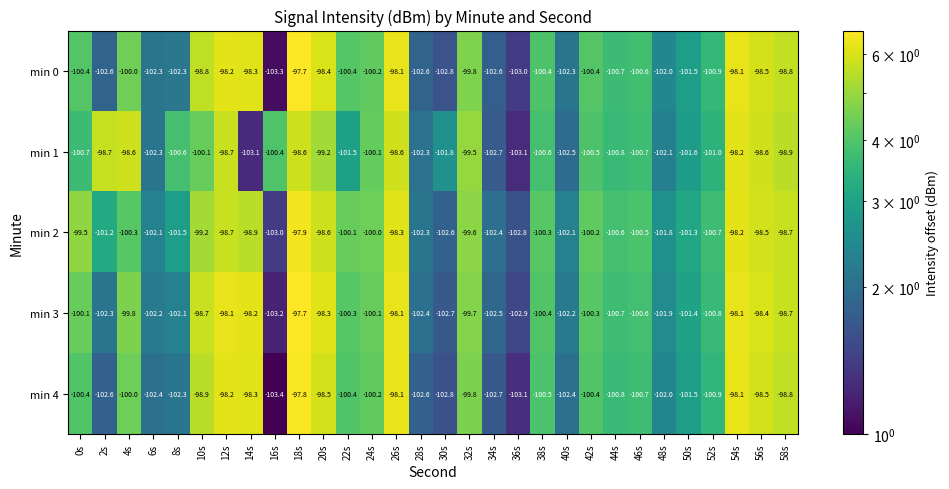

What is the total value across all series at 34s?

-512.9